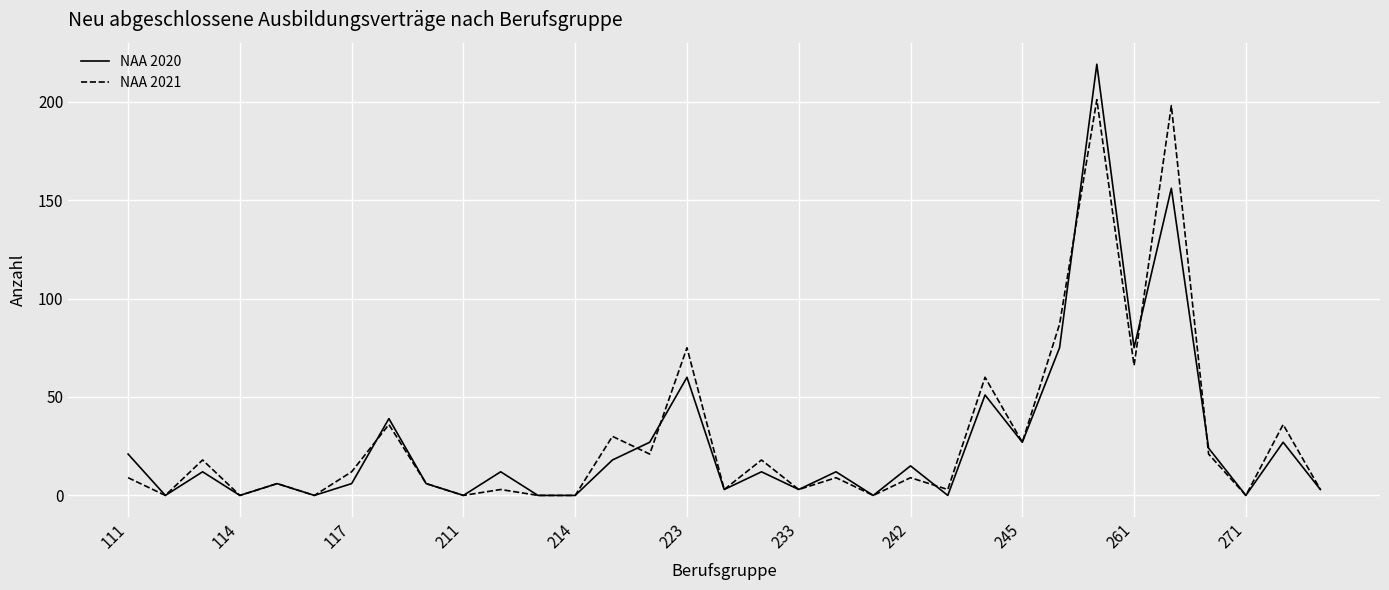

Which series has the widest spread of values?

NAA 2020